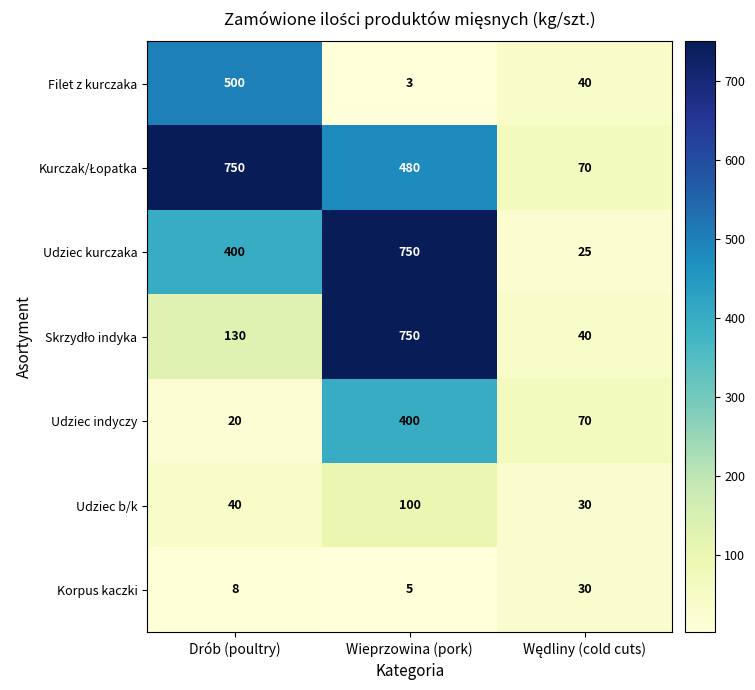

What is the minimum value shown in the chart?

3